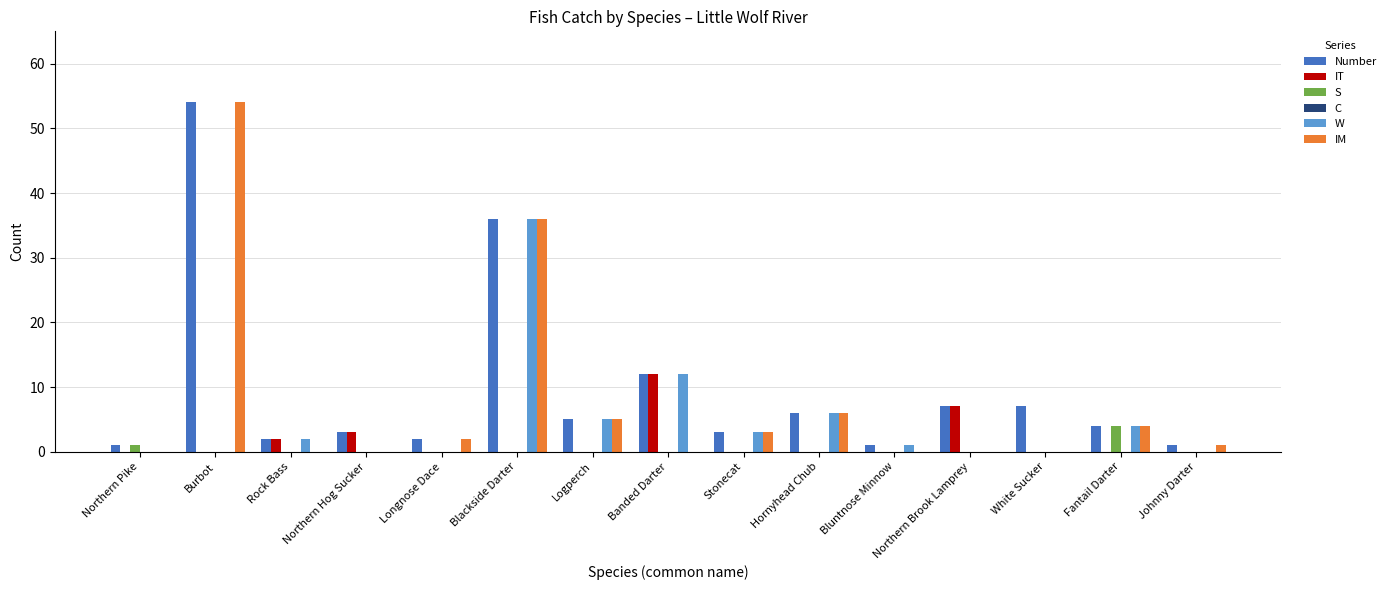

How many distinct data groups are displayed?

5